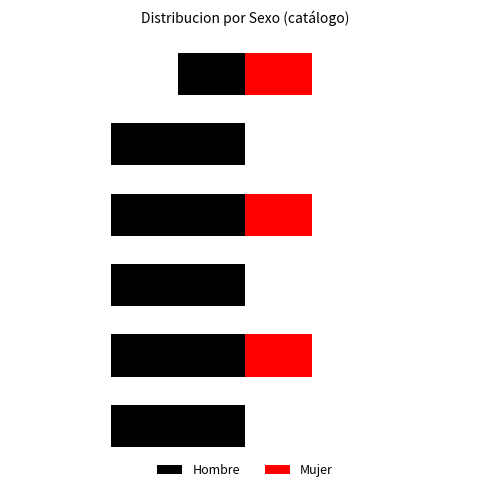

How many groups of bars are there?

6